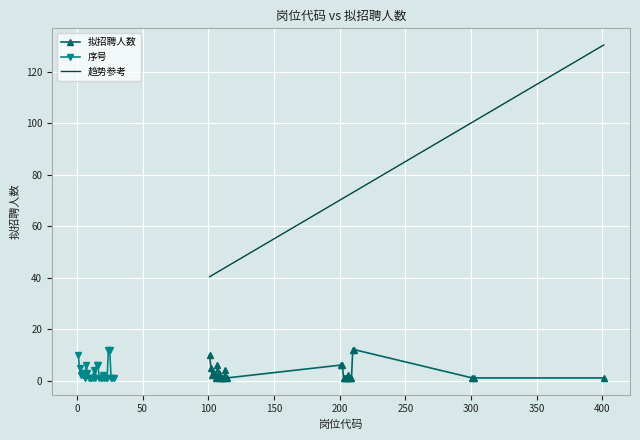

True or false: 趋势参考 and 序号 cross at least once.

False